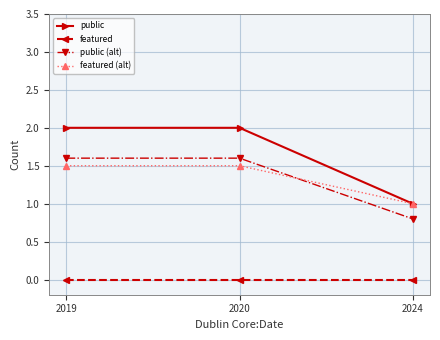

What is the lowest value of the featured (alt) series?

1.0